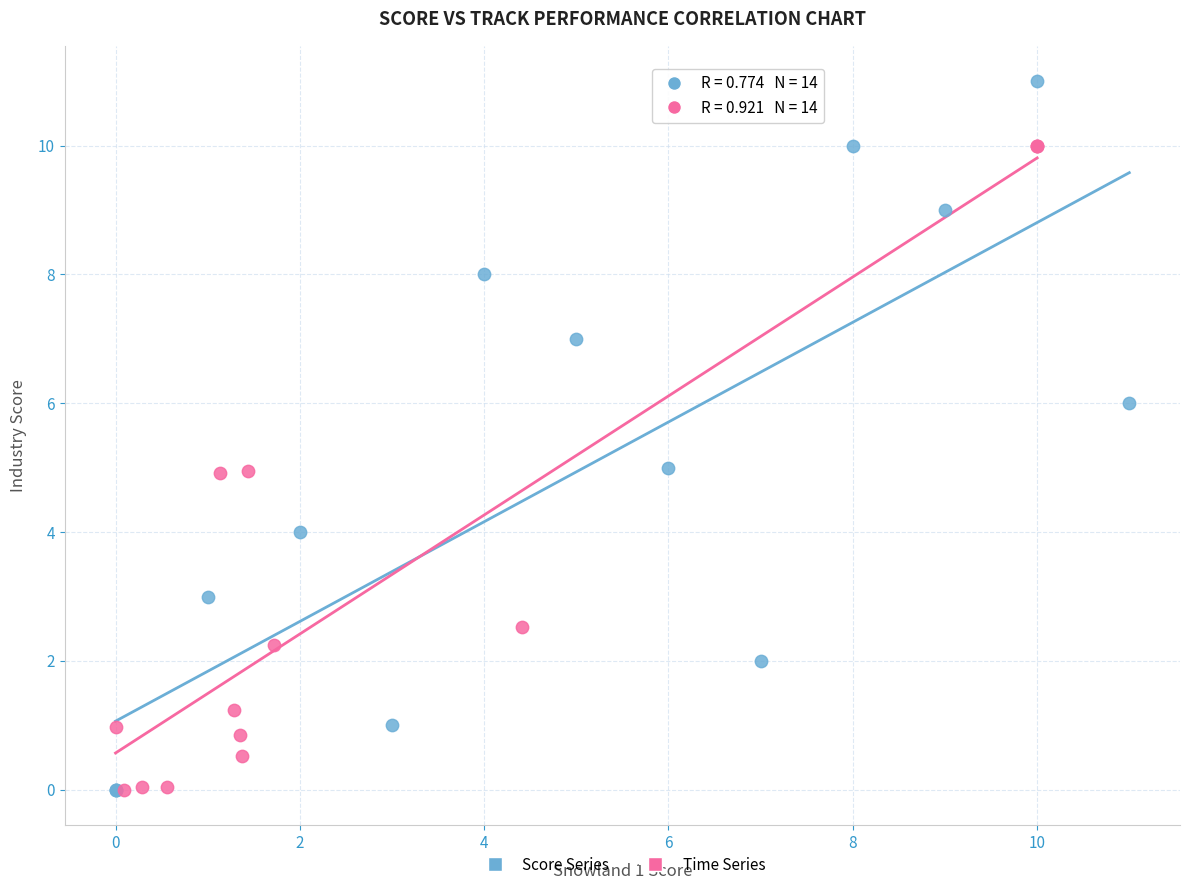

Which series has the largest Y range (max minus min)?

Score Series